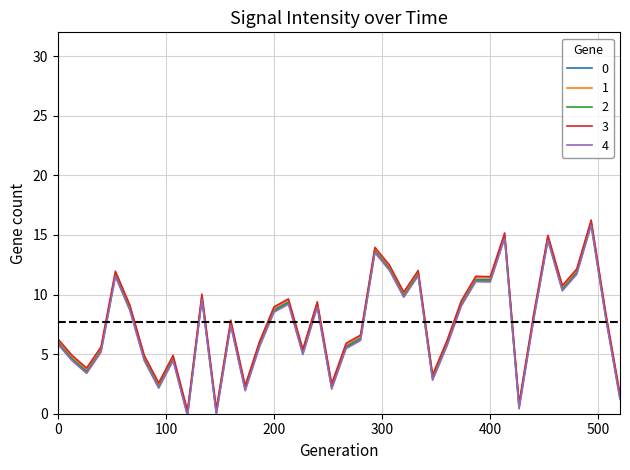

True or false: 4 and 3 intersect in this chart.

False